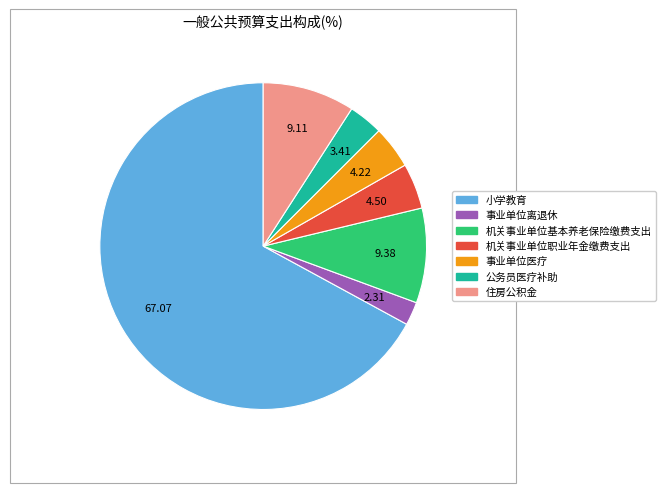

Which category has the biggest portion of the pie?

小学教育